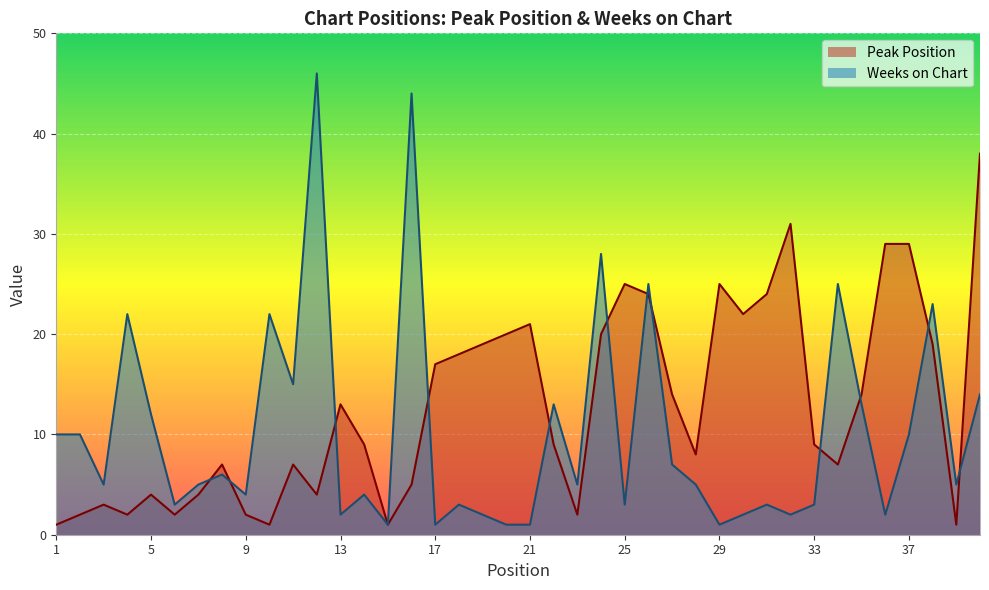

What is the average value of the Weeks on Chart series?

10